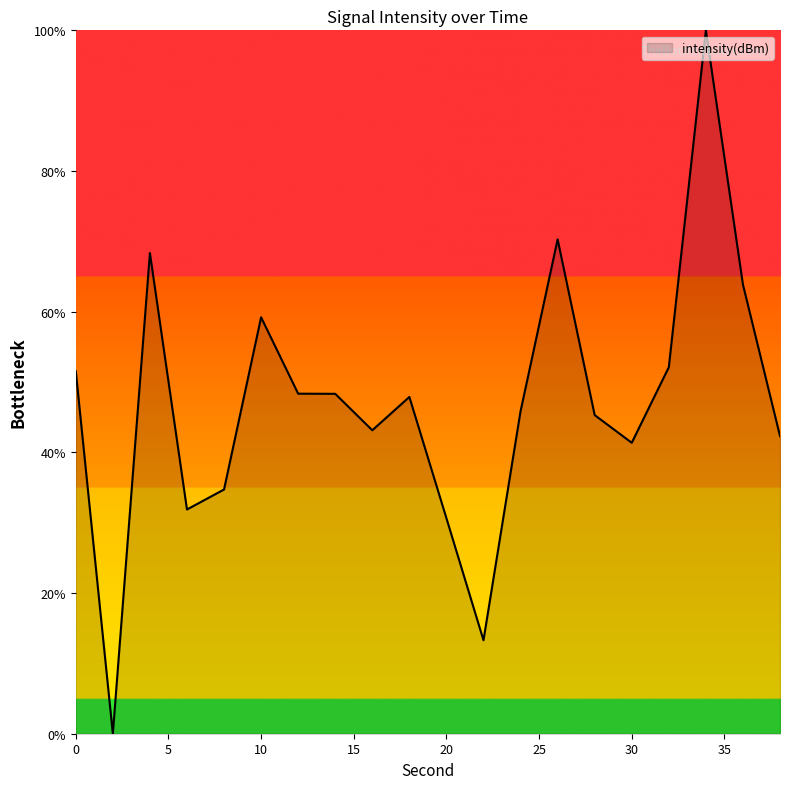

What is the greatest value displayed?

100.0